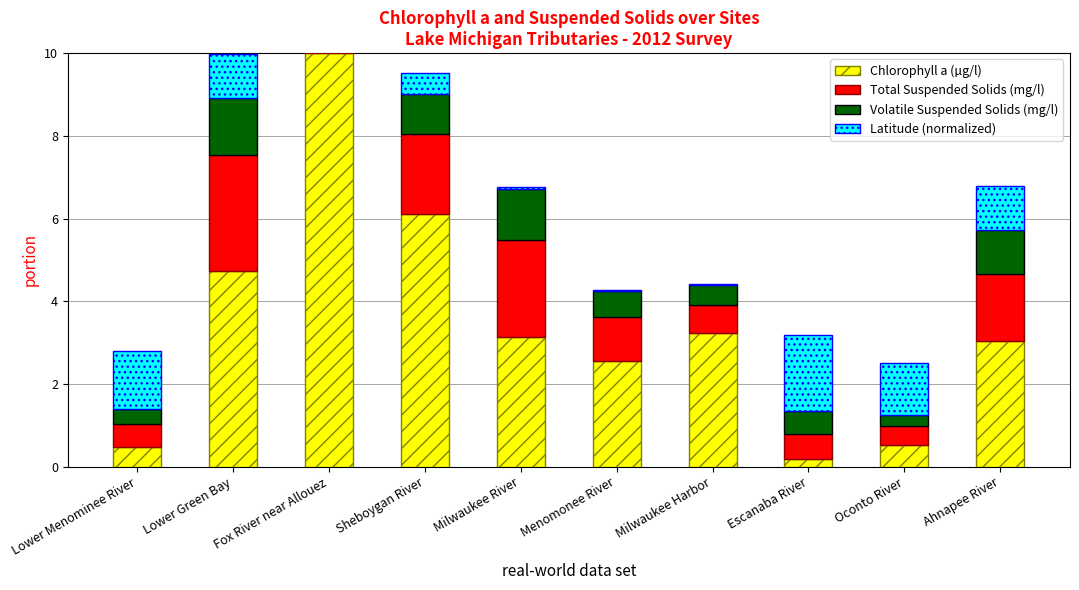

What are all the series names shown in the legend?

Chlorophyll a (µg/l), Total Suspended Solids (mg/l), Volatile Suspended Solids (mg/l), Latitude (normalized)